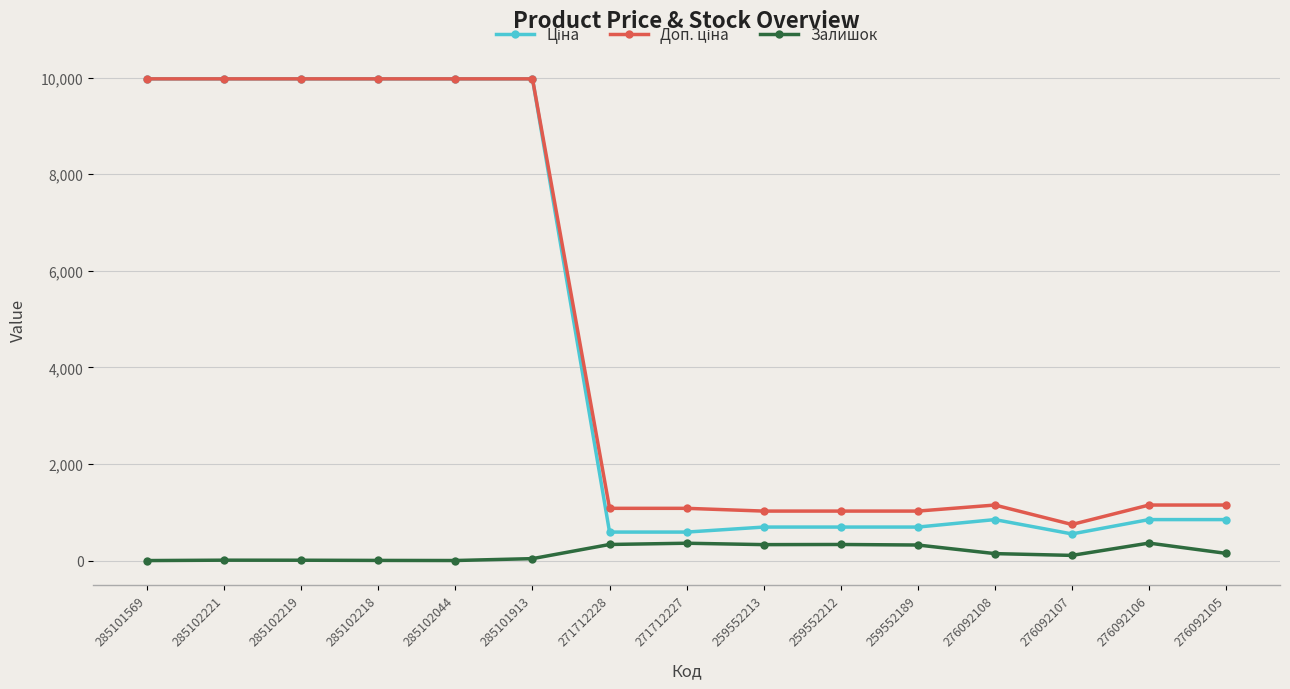

What is the greatest value displayed?

9975.0